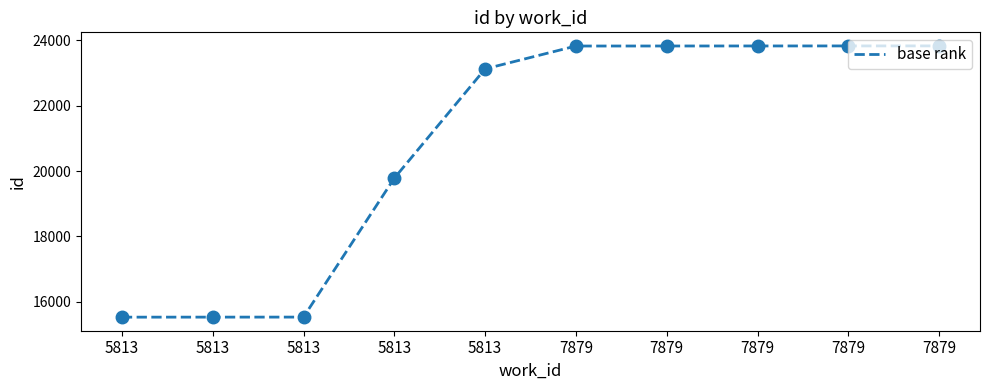

How many lines are shown in the chart?

1